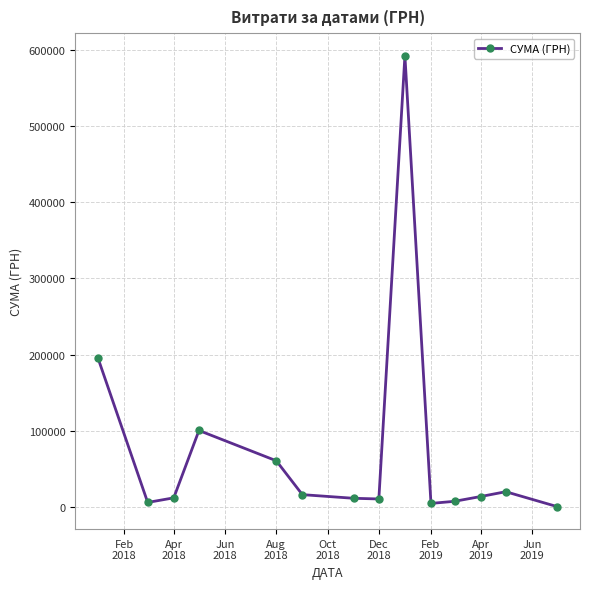

True or false: there are more than 0 points higher than both neighbors.

True